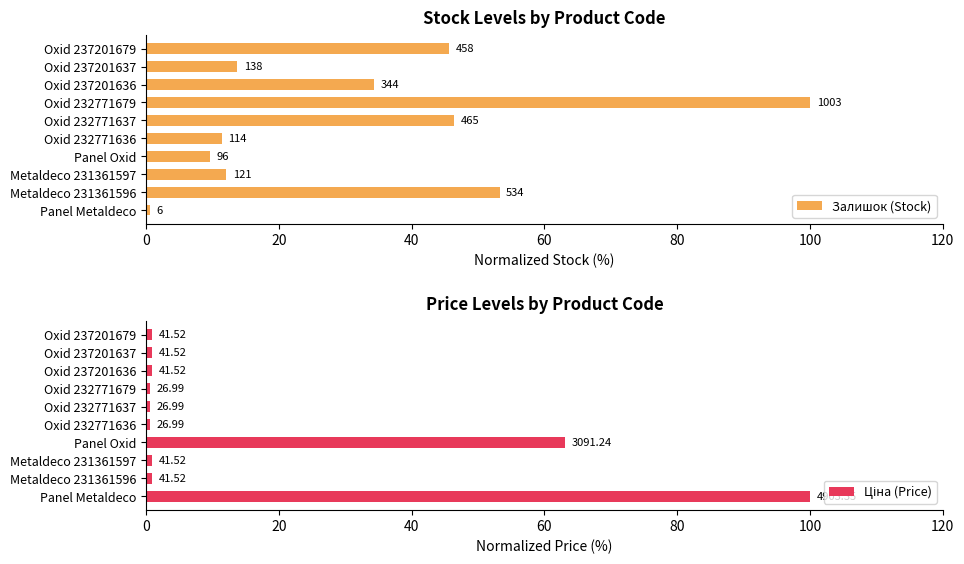

Which series changed the most between Oxid 237201636 and Panel Metaldeco?

Ціна (Price)